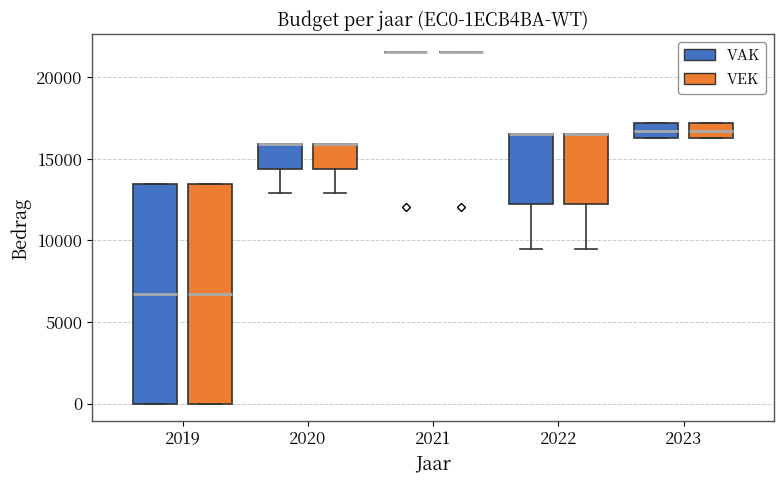

Reading left to right, transcribe this box plot: for each box, give where its median line is, the range the box spans, and where its two whiskers end, as read against the y-axis. The values are not printed on the chart, so give them approximately, as read against the axis.

2019 (VAK): median 6500, box 0 to 13500, whiskers 0 to 13500
2019 (VEK): median 6500, box 0 to 13500, whiskers 0 to 13500
2020 (VAK): median 16000 (drawn on the box's upper edge), box 14500 to 16000, whiskers 13000 to 16000
2020 (VEK): median 16000 (drawn on the box's upper edge), box 14500 to 16000, whiskers 13000 to 16000
2021 (VAK): box collapsed to a line at 21500, whiskers 21500 to 21500
2021 (VEK): box collapsed to a line at 21500, whiskers 21500 to 21500
2022 (VAK): median 16500 (drawn on the box's upper edge), box 12000 to 16500, whiskers 9500 to 16500
2022 (VEK): median 16500 (drawn on the box's upper edge), box 12000 to 16500, whiskers 9500 to 16500
2023 (VAK): median 16500 (inside the box), box 16500 to 17000, whiskers 16500 to 17000
2023 (VEK): median 16500 (inside the box), box 16500 to 17000, whiskers 16500 to 17000